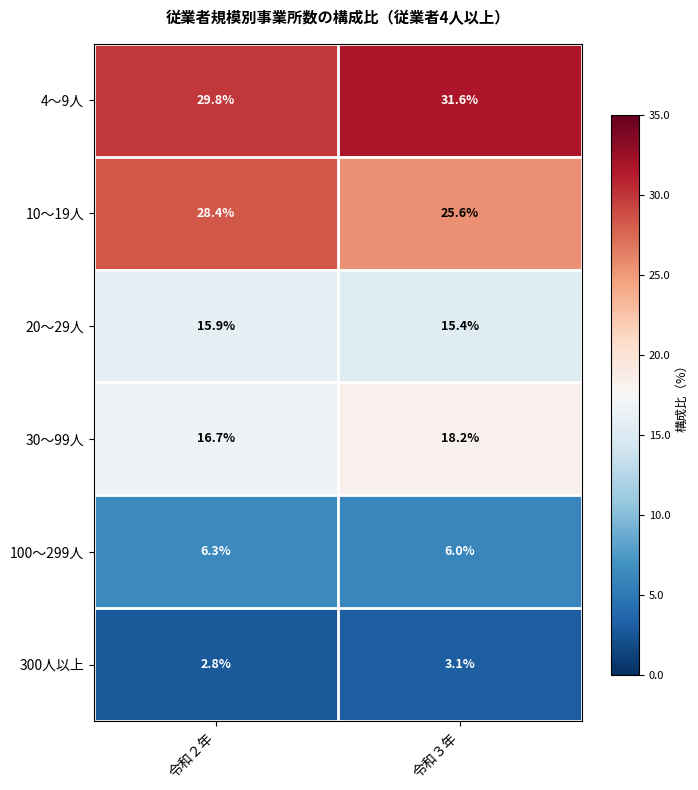

What is the sum of all 10～19人 values?

54.0